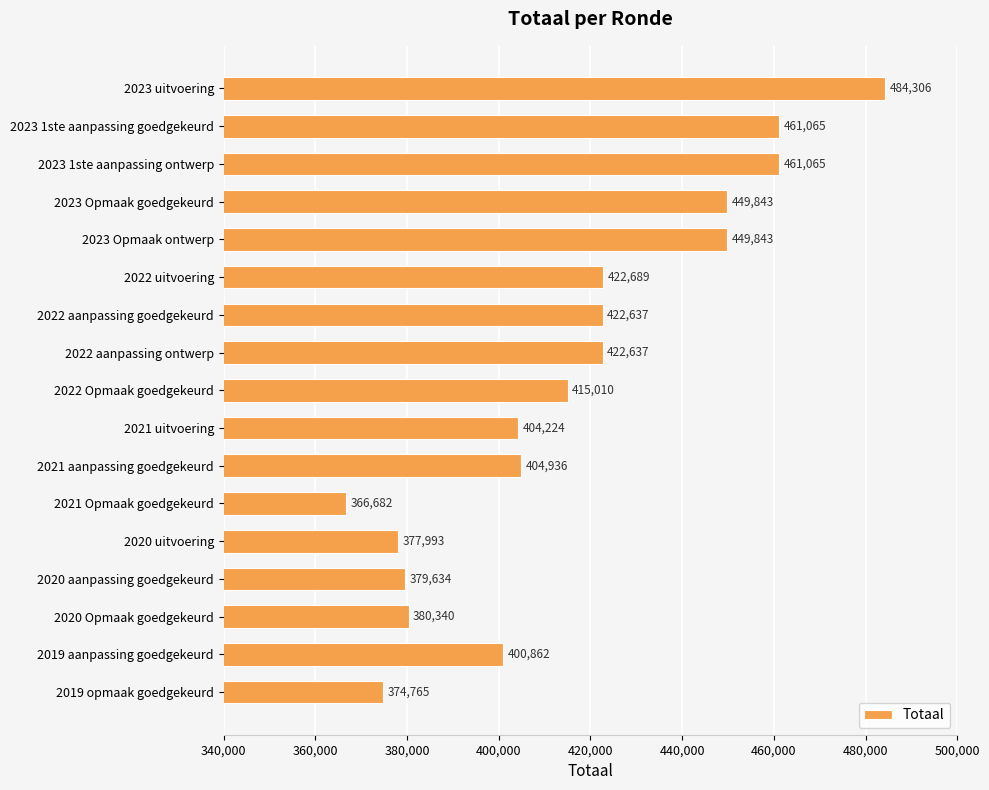

What is the change in value from 2023 uitvoering to 2023 1ste aanpassing ontwerp?

-23241